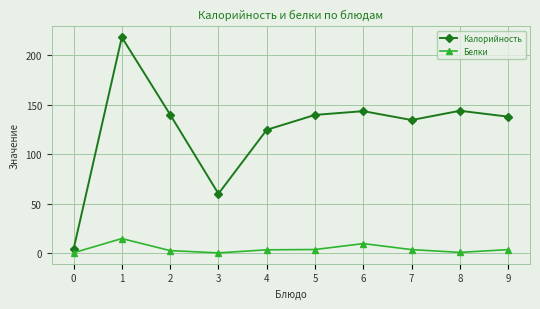

Which series has the largest range (max minus min)?

Калорийность